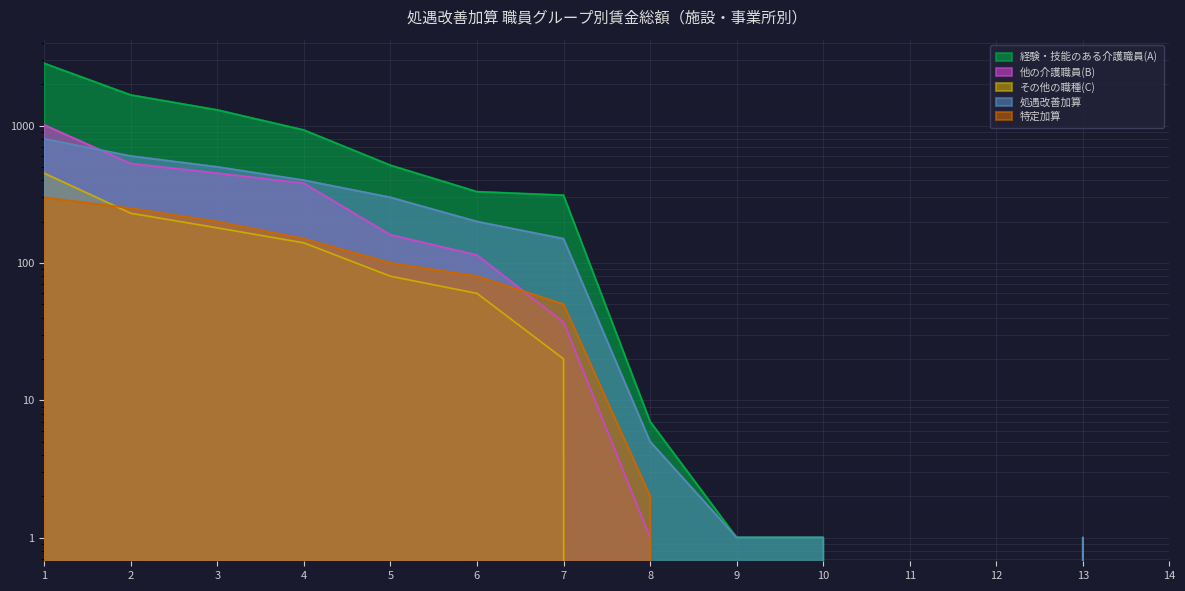

True or false: 経験・技能のある介護職員(A) has a value of 2 at 13.

False